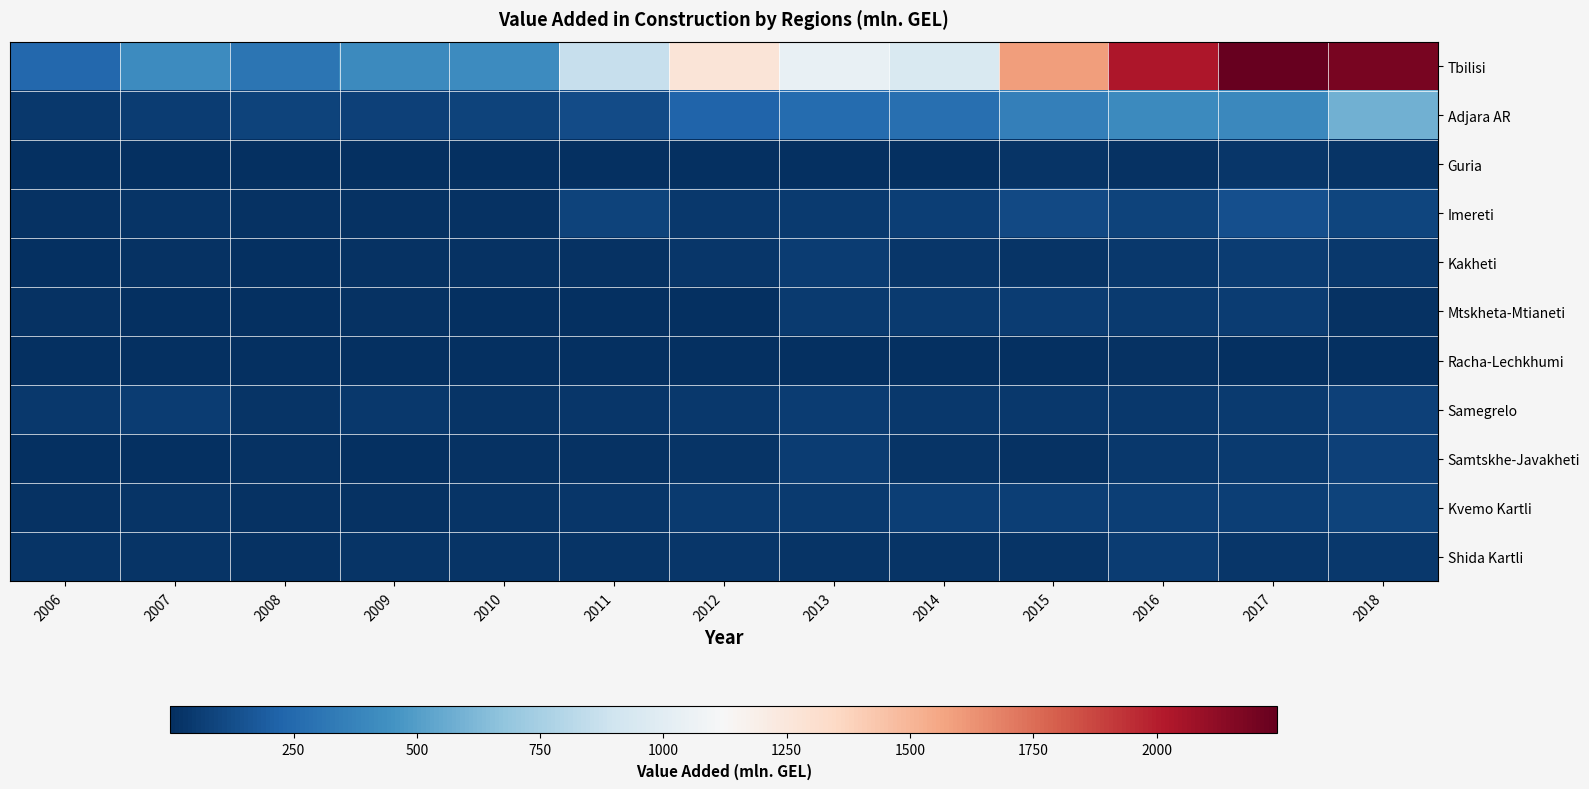

Reading left to right, what are all the values shown in this chart?

Tbilisi: 2006=239.2	2007=415.8	2008=303.0	2009=405.0	2010=415.0	2011=860.6	2012=1270.8	2013=1036.5	2014=953.5	2015=1590.3	2016=2032.0	2017=2245.0	2018=2190.5
Adjara AR: 2006=37.7	2007=55.0	2008=86.1	2009=72.6	2010=85.0	2011=117.3	2012=226.0	2013=257.6	2014=274.9	2015=353.9	2016=403.8	2017=398.7	2018=582.5
Guria: 2006=4.0	2007=3.9	2008=4.3	2009=0.4	2010=1.5	2011=3.6	2012=5.9	2013=6.4	2014=7.9	2015=21.1	2016=14.3	2017=33.2	2018=24.4
Imereti: 2006=15.5	2007=23.6	2008=13.2	2009=17.7	2010=17.1	2011=80.1	2012=44.2	2013=44.8	2014=64.3	2015=105.9	2016=79.9	2017=136.6	2018=90.9
Kakheti: 2006=5.6	2007=11.4	2008=4.6	2009=11.6	2010=10.1	2011=12.3	2012=30.3	2013=58.8	2014=34.9	2015=21.8	2016=36.2	2017=61.0	2018=39.4
Mtskheta-Mtianeti: 2006=11.7	2007=7.7	2008=3.3	2009=9.8	2010=7.1	2011=4.7	2012=7.1	2013=51.8	2014=46.0	2015=53.7	2016=52.4	2017=61.2	2018=15.3
Racha-Lechkhumi: 2006=2.7	2007=3.1	2008=1.8	2009=4.6	2010=6.3	2011=2.0	2012=6.5	2013=8.5	2014=4.9	2015=8.1	2016=9.7	2017=8.3	2018=8.6
Samegrelo: 2006=41.4	2007=61.3	2008=20.6	2009=41.7	2010=25.3	2011=32.3	2012=36.1	2013=56.2	2014=36.1	2015=38.1	2016=35.5	2017=45.8	2018=74.0
Samtskhe-Javakheti: 2006=7.5	2007=5.6	2008=10.2	2009=3.8	2010=15.7	2011=13.2	2012=20.5	2013=57.2	2014=20.4	2015=15.7	2016=37.3	2017=44.7	2018=71.3
Kvemo Kartli: 2006=15.3	2007=20.4	2008=17.5	2009=16.7	2010=21.2	2011=35.1	2012=51.2	2013=44.6	2014=62.4	2015=63.6	2016=65.0	2017=64.9	2018=84.7
Shida Kartli: 2006=20.6	2007=22.6	2008=17.4	2009=22.3	2010=25.4	2011=25.9	2012=31.4	2013=20.9	2014=24.1	2015=24.0	2016=53.7	2017=33.6	2018=39.2